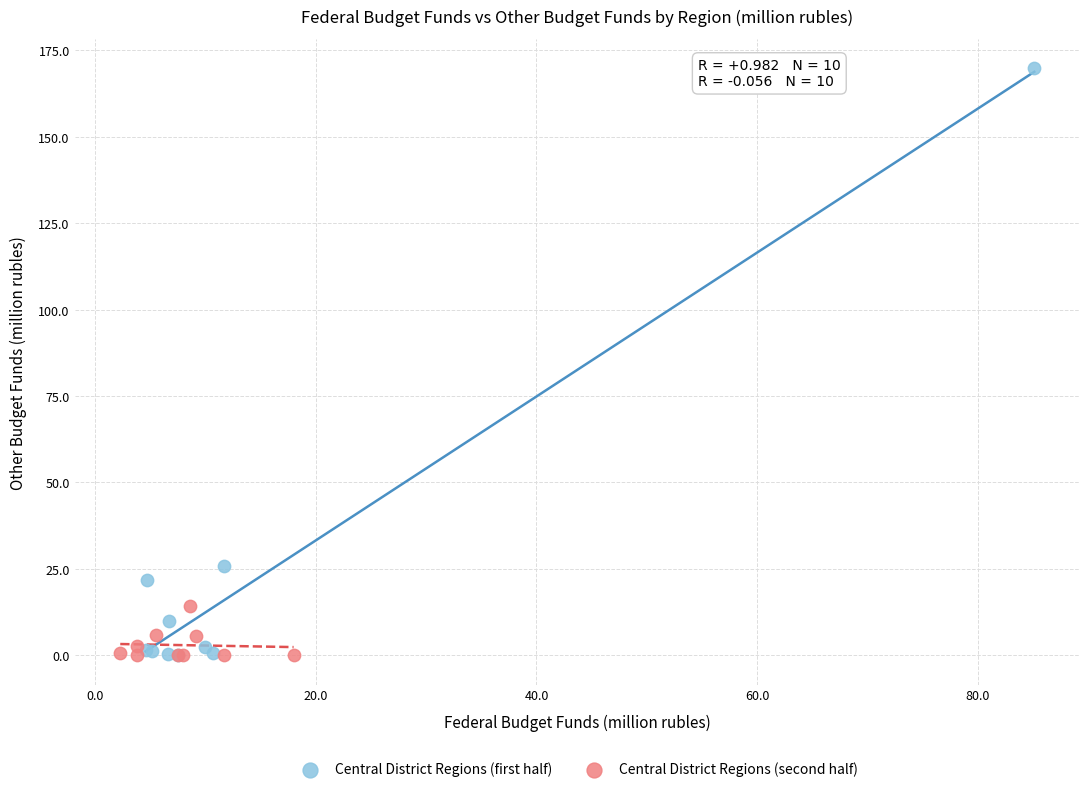

What are all the series names shown in the legend?

Central District Regions (first half), Central District Regions (second half)